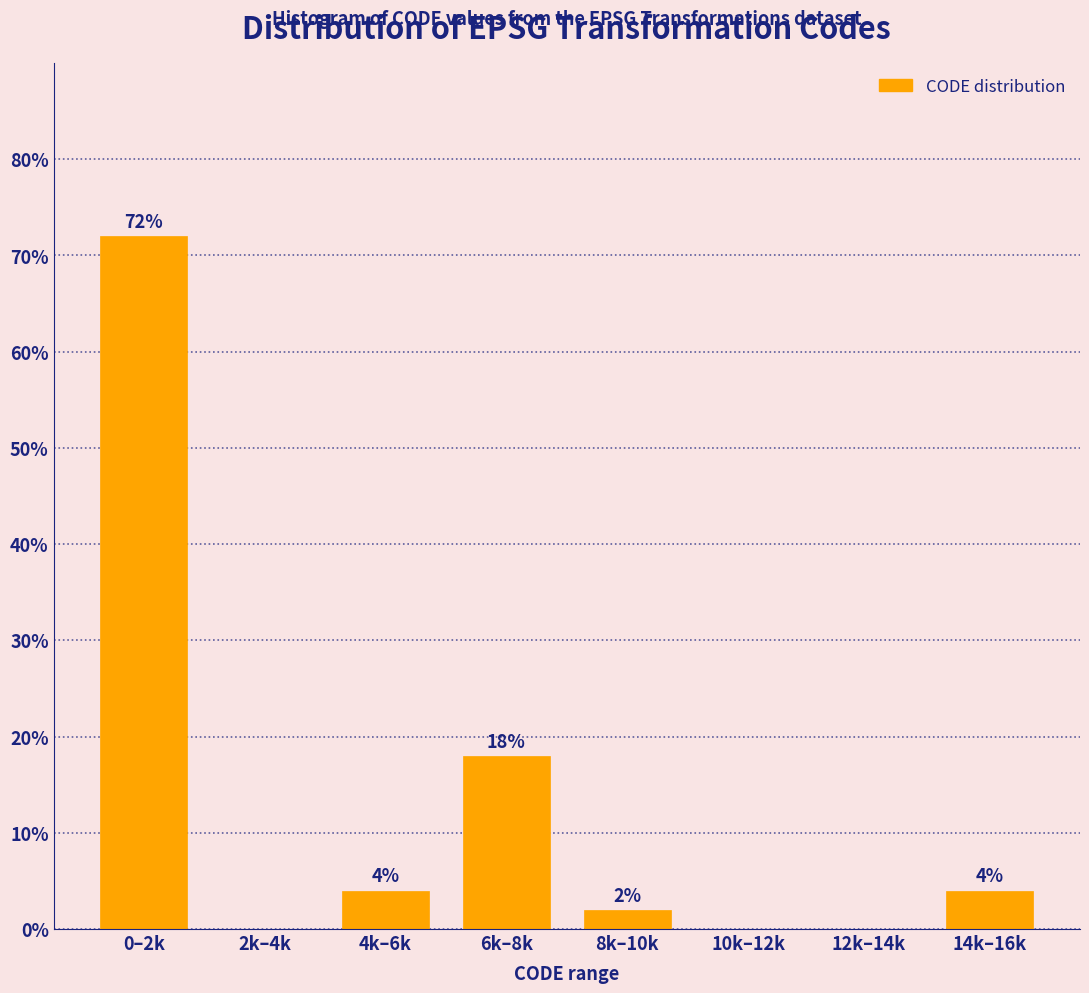

Reading left to right, extract all data points from this chart.

0–2k=72	2k–4k=0	4k–6k=4	6k–8k=18	8k–10k=2	10k–12k=0	12k–14k=0	14k–16k=4